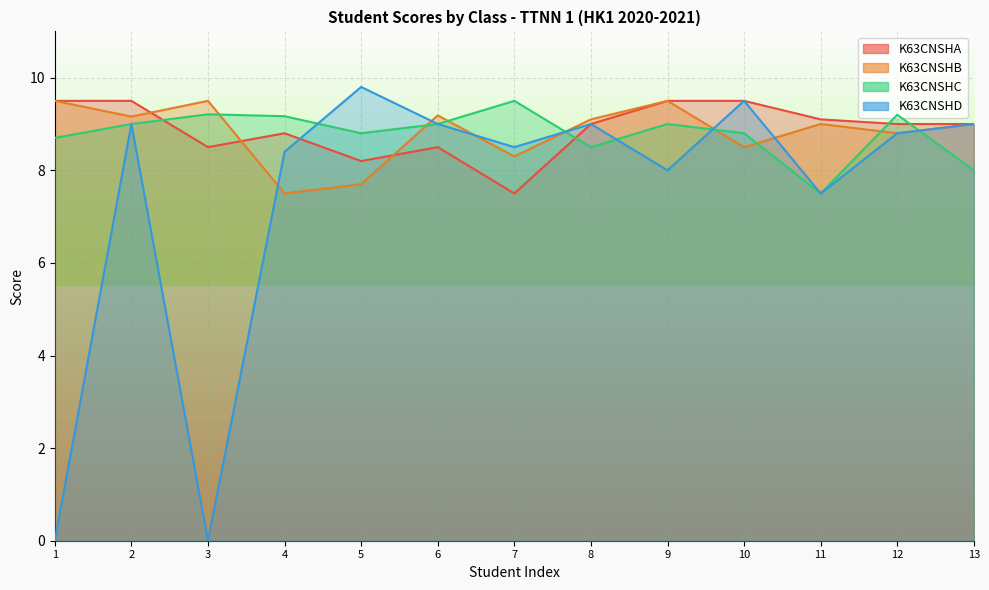

Between which two adjacent categories do K63CNSHB and K63CNSHC first intersect?

3 and 4